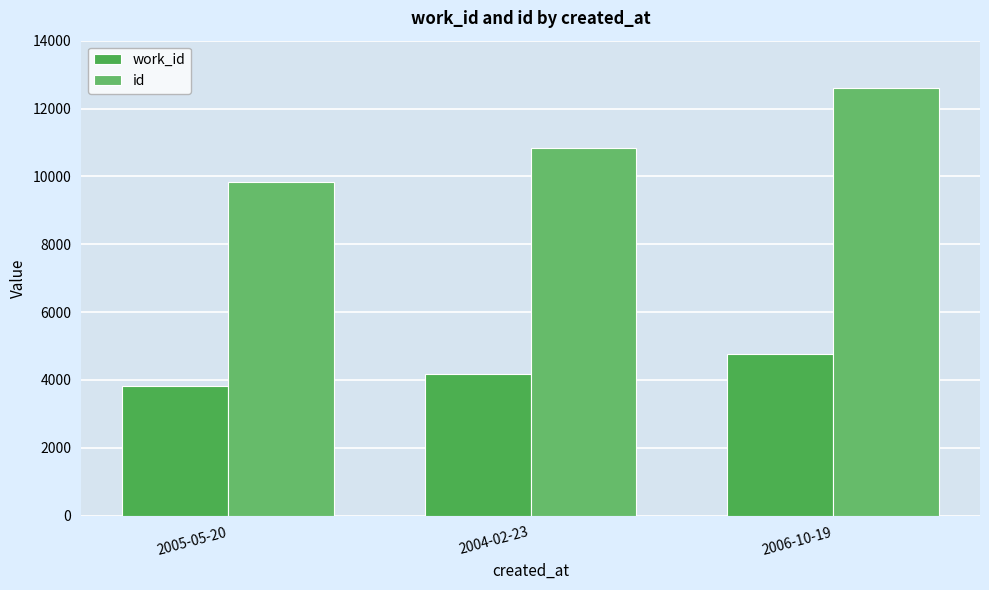

What is the minimum value for work_id?

3820